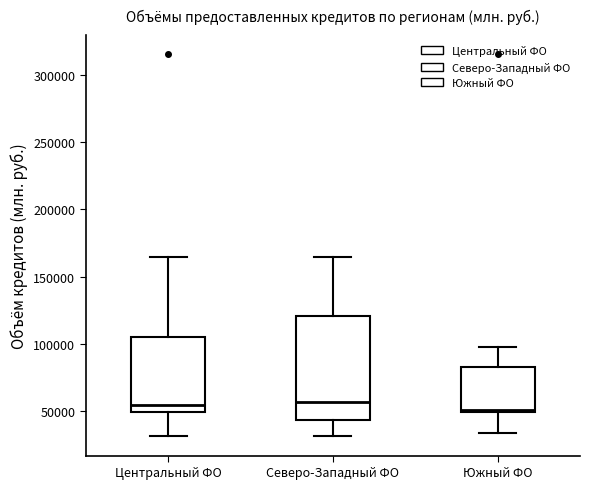

Which box is the tallest, from its lower edge to its upper edge?

Северо-Западный ФО